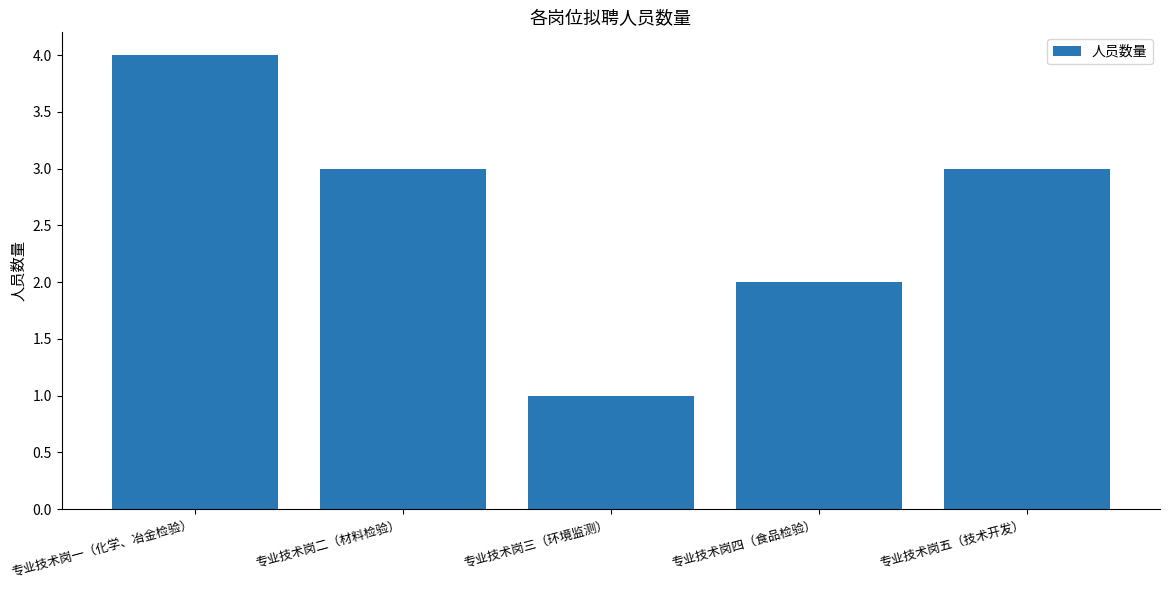

Approximately how many times larger is the value at 专业技术岗一（化学、冶金检验） compared to 专业技术岗二（材料检验）?

1.3